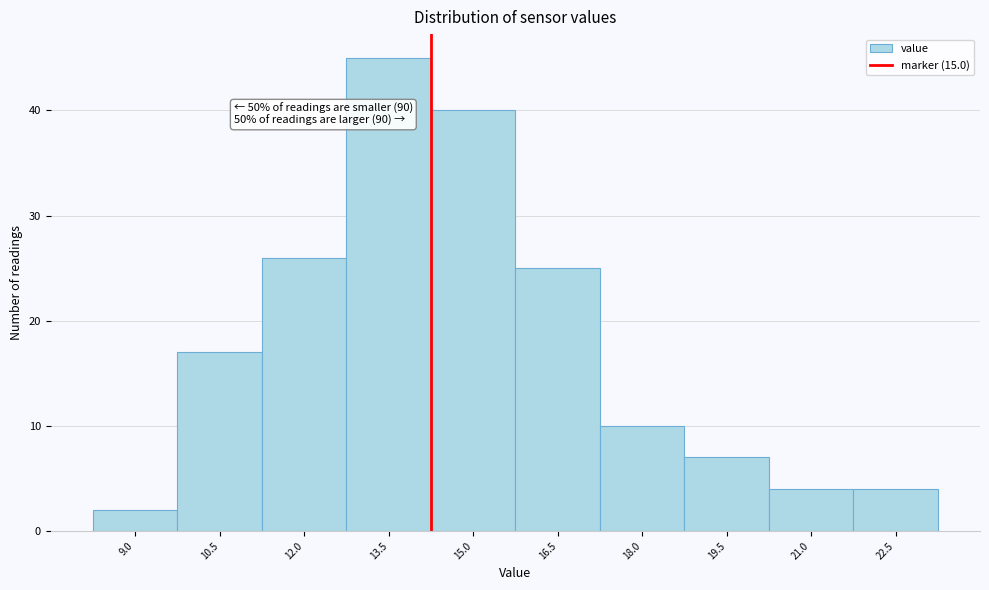

Reading right to left, transcribe all the data shown in this chart.

22.5=4	21.0=4	19.5=7	18.0=10	16.5=25	15.0=40	13.5=45	12.0=26	10.5=17	9.0=2